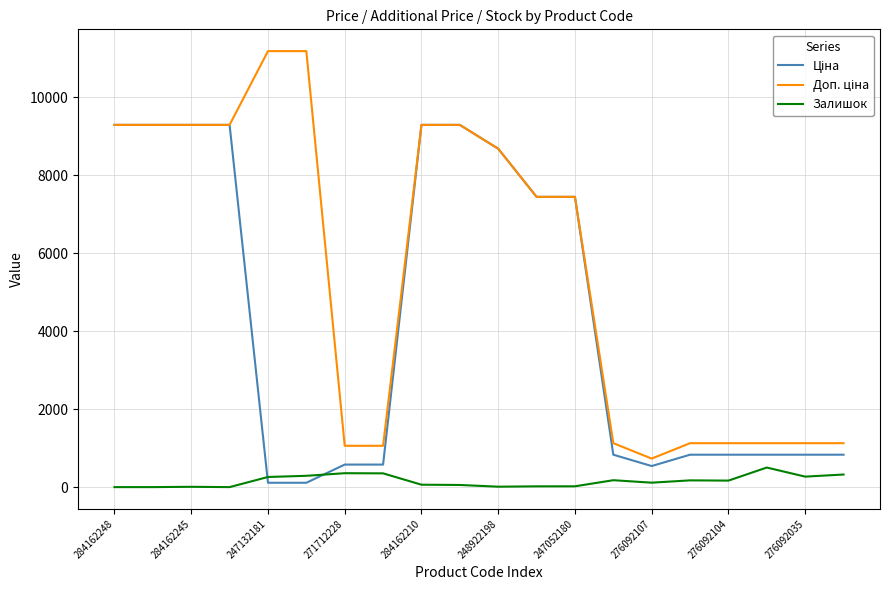

What is the greatest value displayed?

11182.0